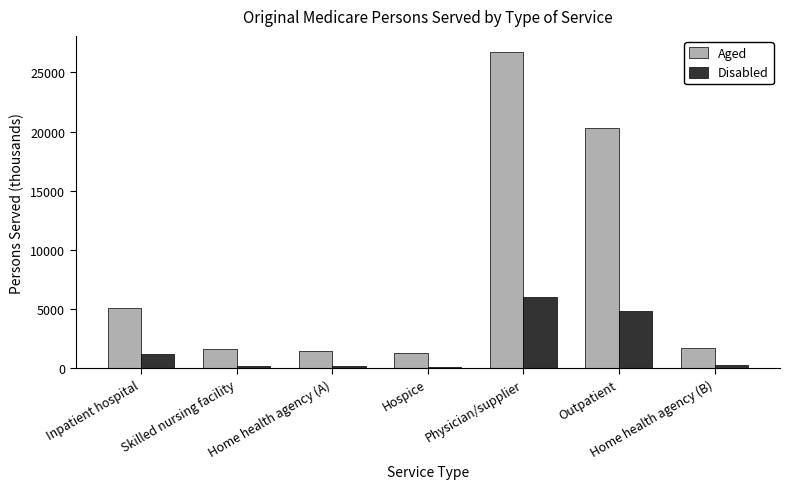

Which label corresponds to the largest value in the chart?

Physician/supplier